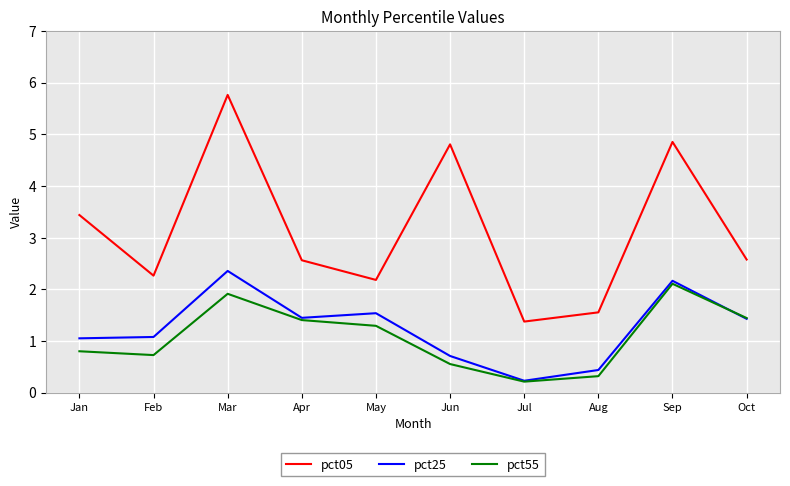

Read the pct55 value at Mar.

1.9